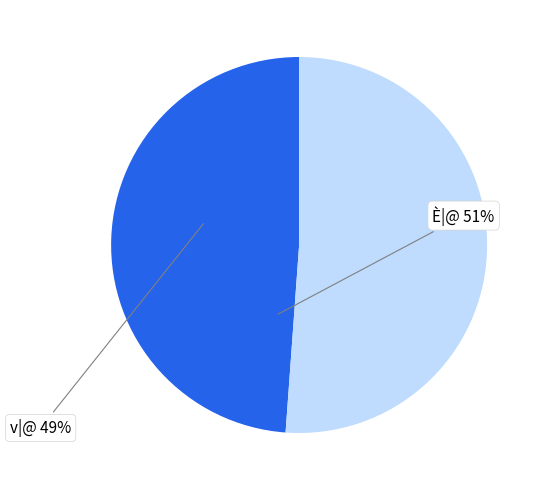

Is there a majority slice in this chart?

Yes